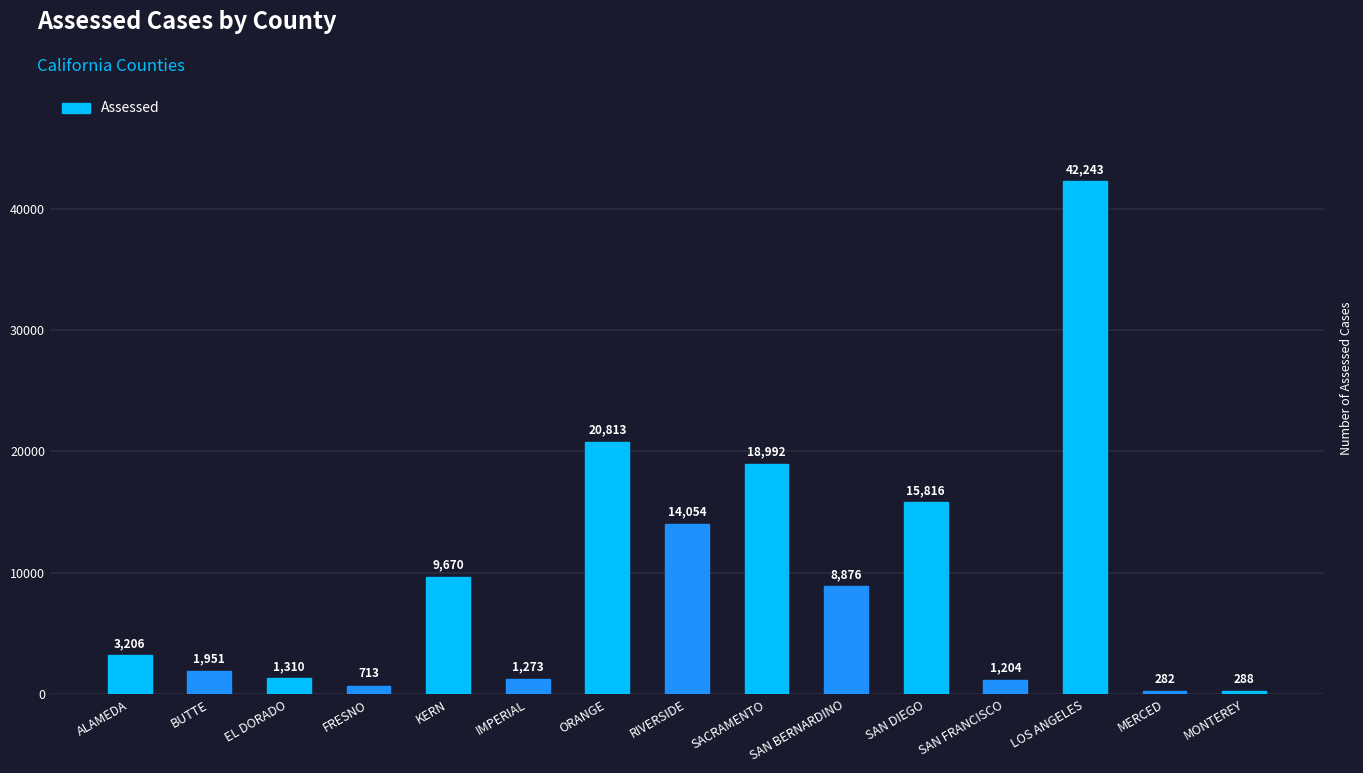

Reading left to right, what are all the values shown in this chart?

3206	1951	1310	713	9670	1273	20813	14054	18992	8876	15816	1204	42243	282	288